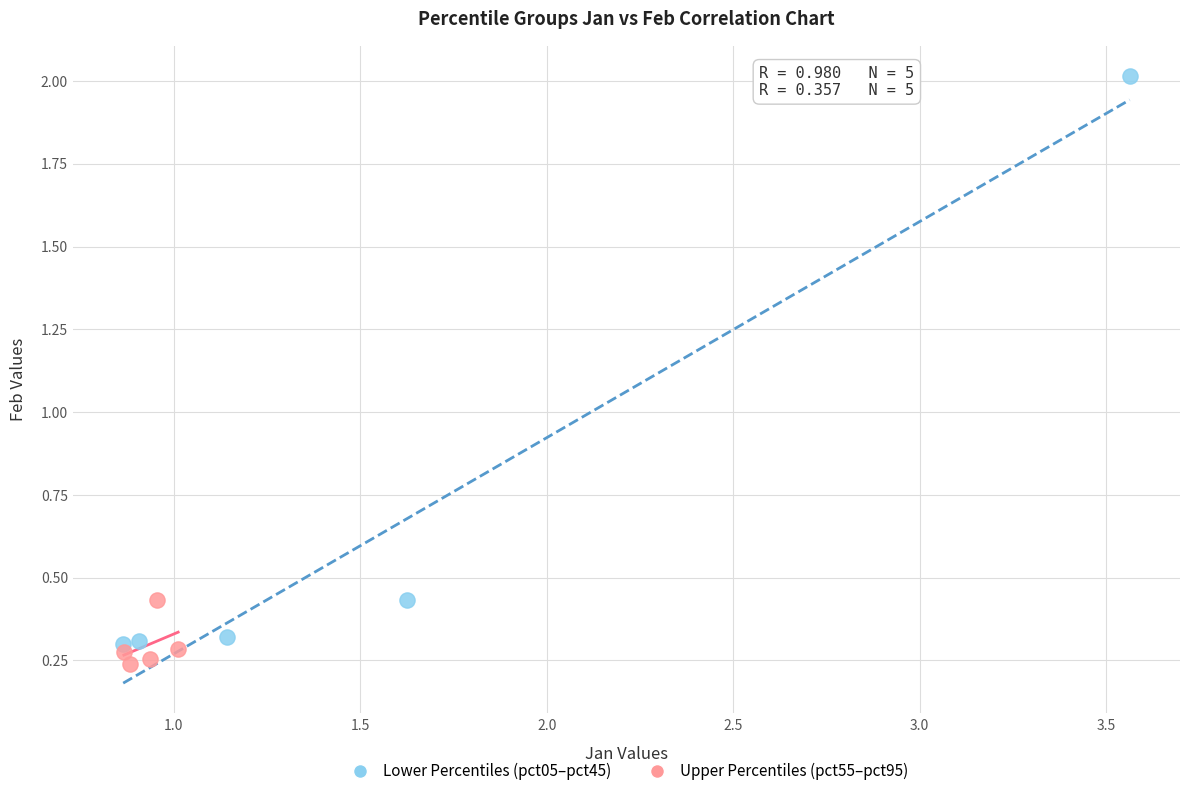

Which series has the widest spread of Y values?

Lower Percentiles (pct05–pct45)